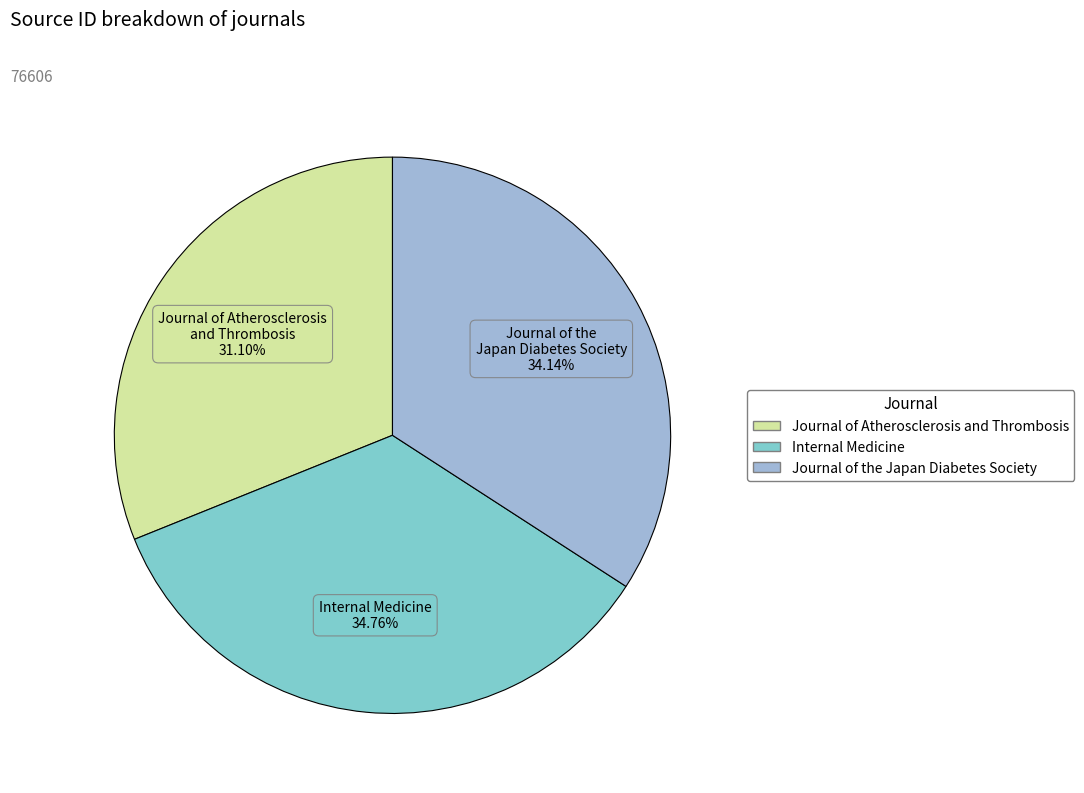

To the nearest percent, what is the average slice percentage?

33%